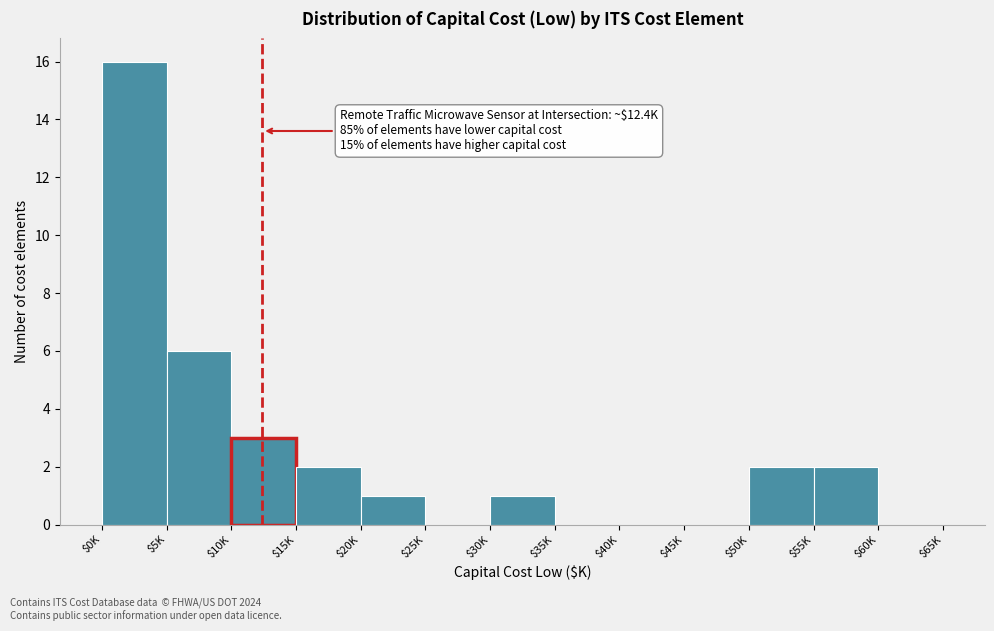

At which label is the value closest to 8?

$5K